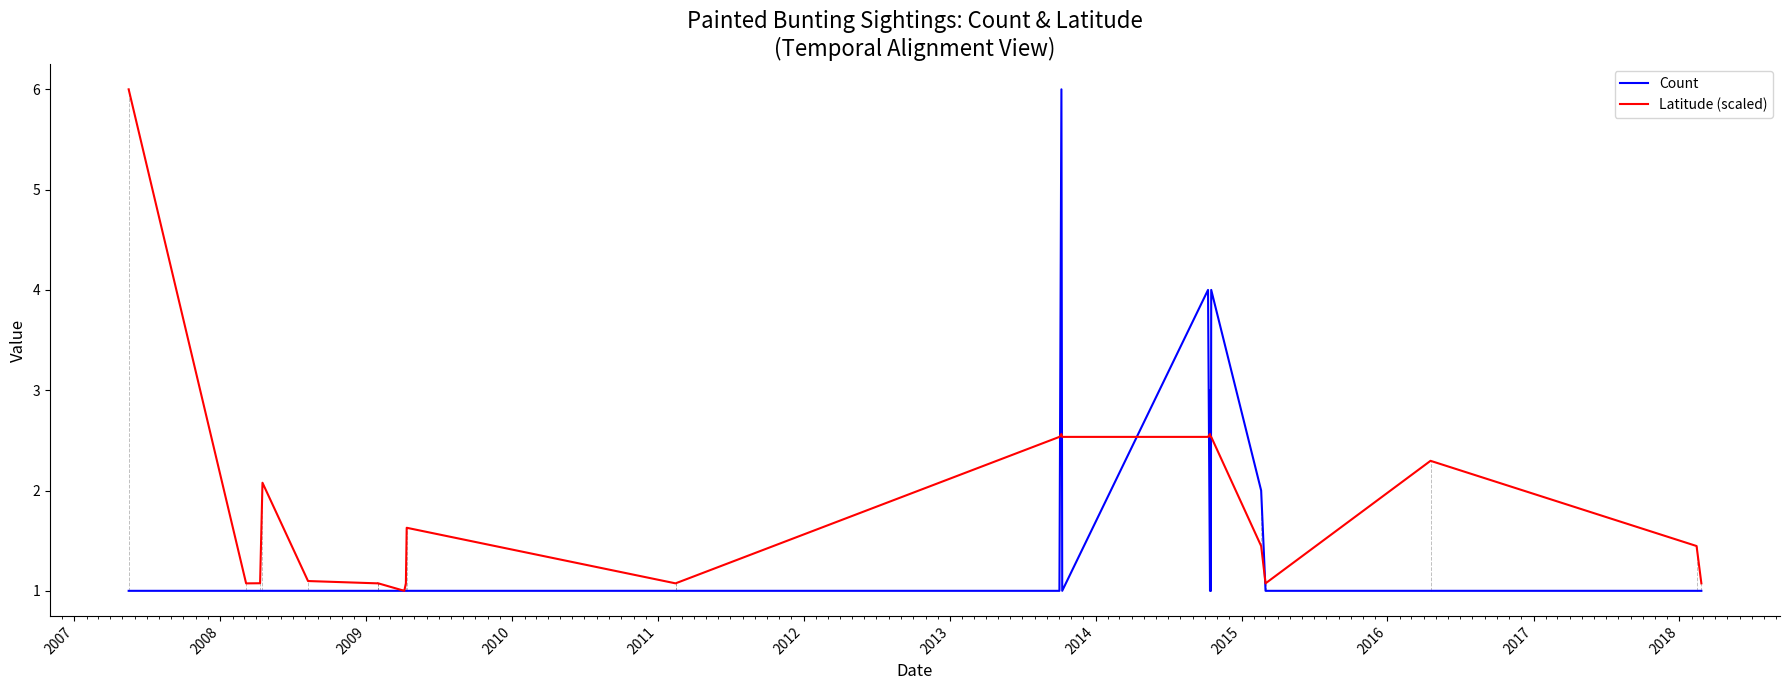

Is the value of Latitude (scaled) at 25 greater than the value of Count at 15?

Yes